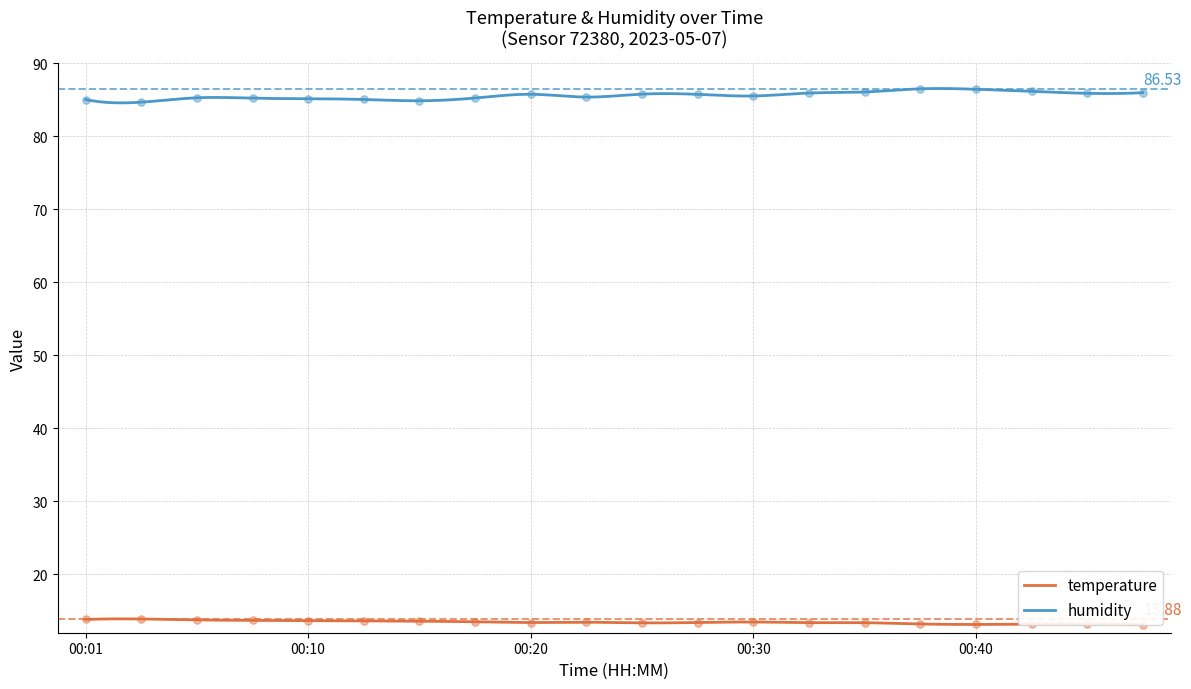

Which series has the largest total across all categories?

humidity